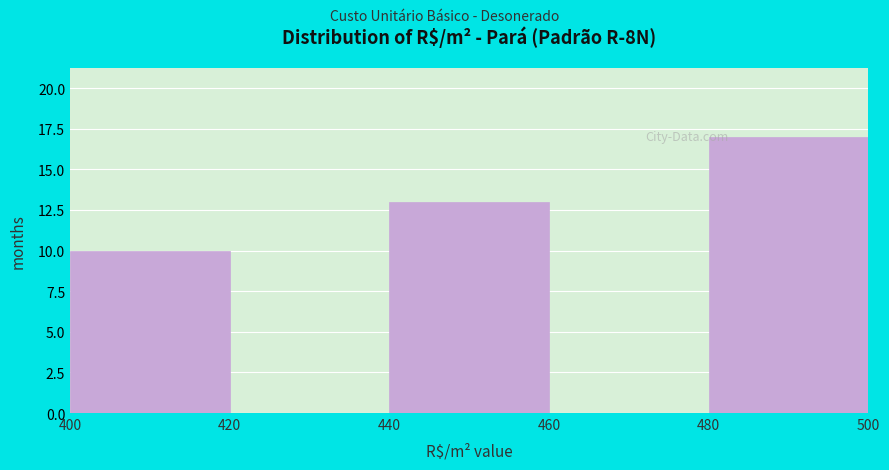

Reading left to right, transcribe this chart: for each bar, give the range it covers on the x-axis and its height. The values are not printed on the chart, so give them approximately, as read against the axis.

400 to 420: 10
420 to 440: 0
440 to 460: 13
460 to 480: 0
480 to 500: 17